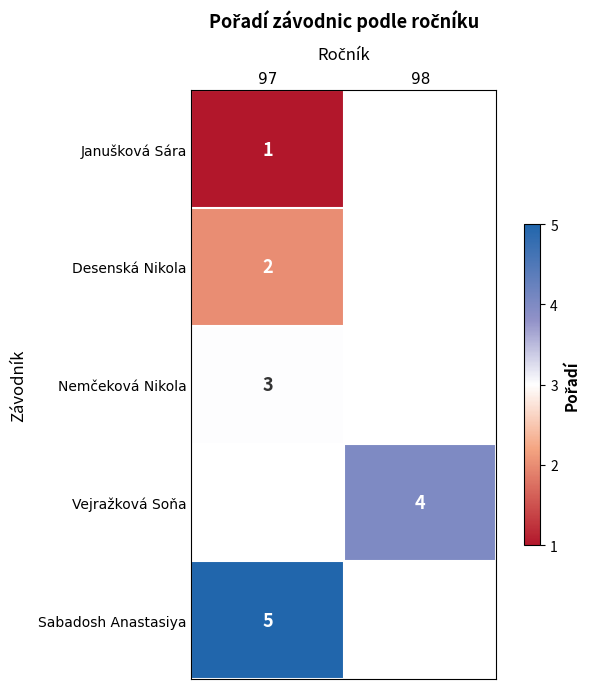

What is the minimum value for Sabadosh Anastasiya?

5.0